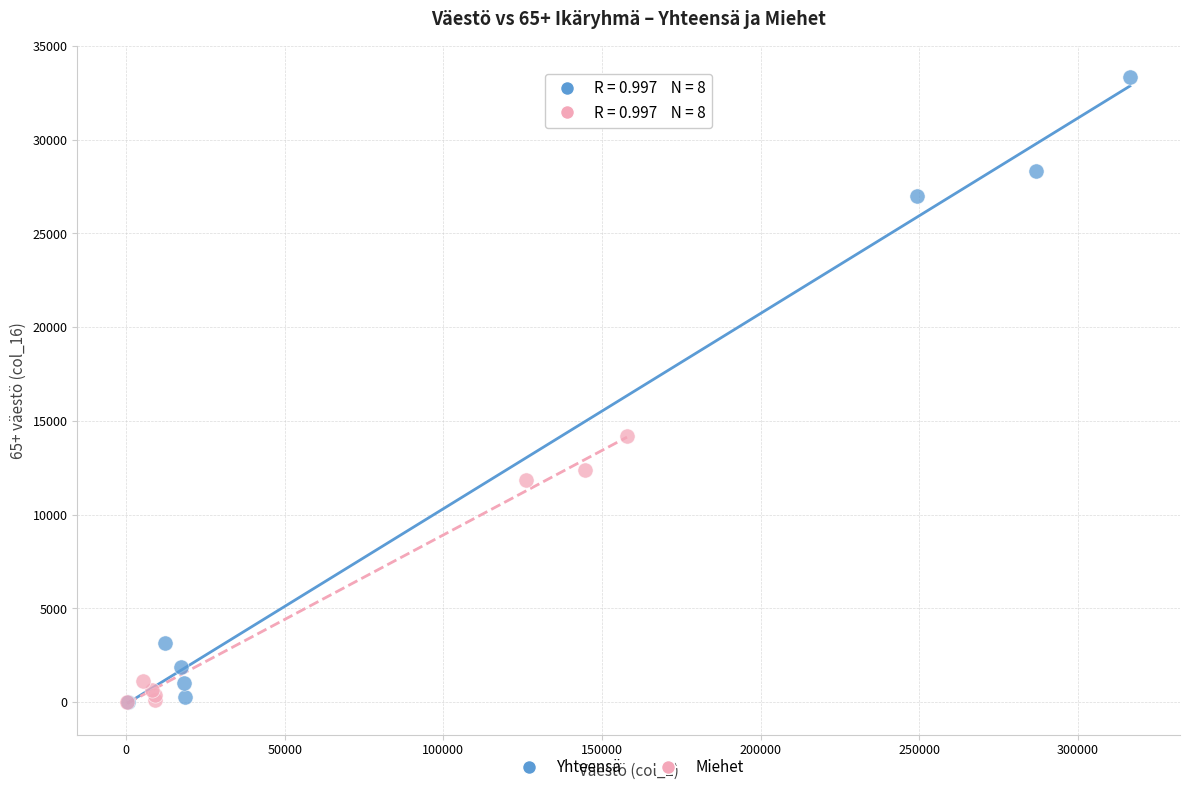

Which series has the widest spread of Y values?

Yhteensä